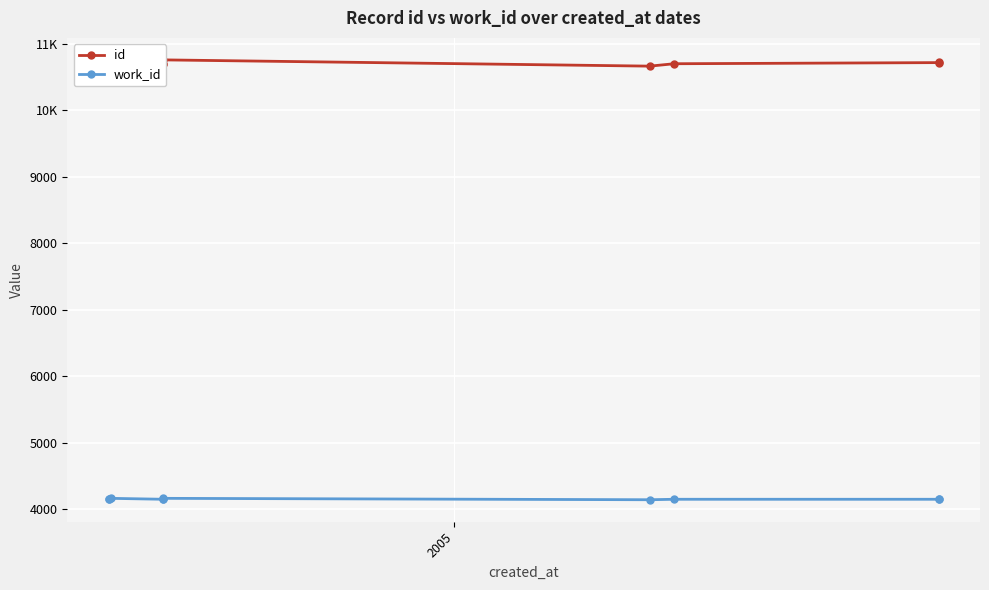

Which series has the widest spread of values?

id